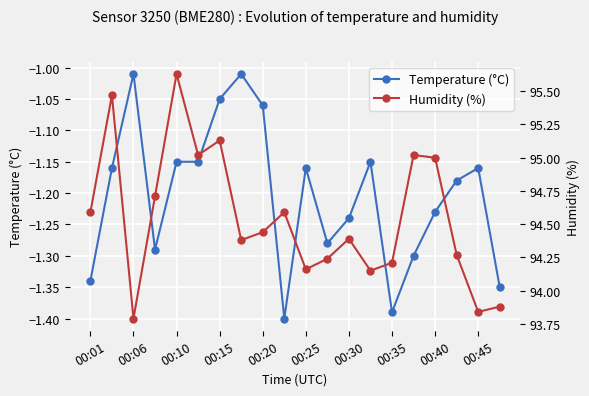

Reading left to right, list all the values displayed in this chart.

Temperature (°C): -1.3	-1.2	-1.0	-1.3	-1.1	-1.1	-1.1	-1.0	-1.1	-1.4	-1.2	-1.3	-1.2	-1.1	-1.4	-1.3	-1.2	-1.2	-1.2	-1.4
Humidity (%): 94.6	95.5	93.8	94.7	95.6	95.0	95.1	94.4	94.4	94.6	94.2	94.2	94.4	94.2	94.2	95.0	95.0	94.3	93.8	93.9